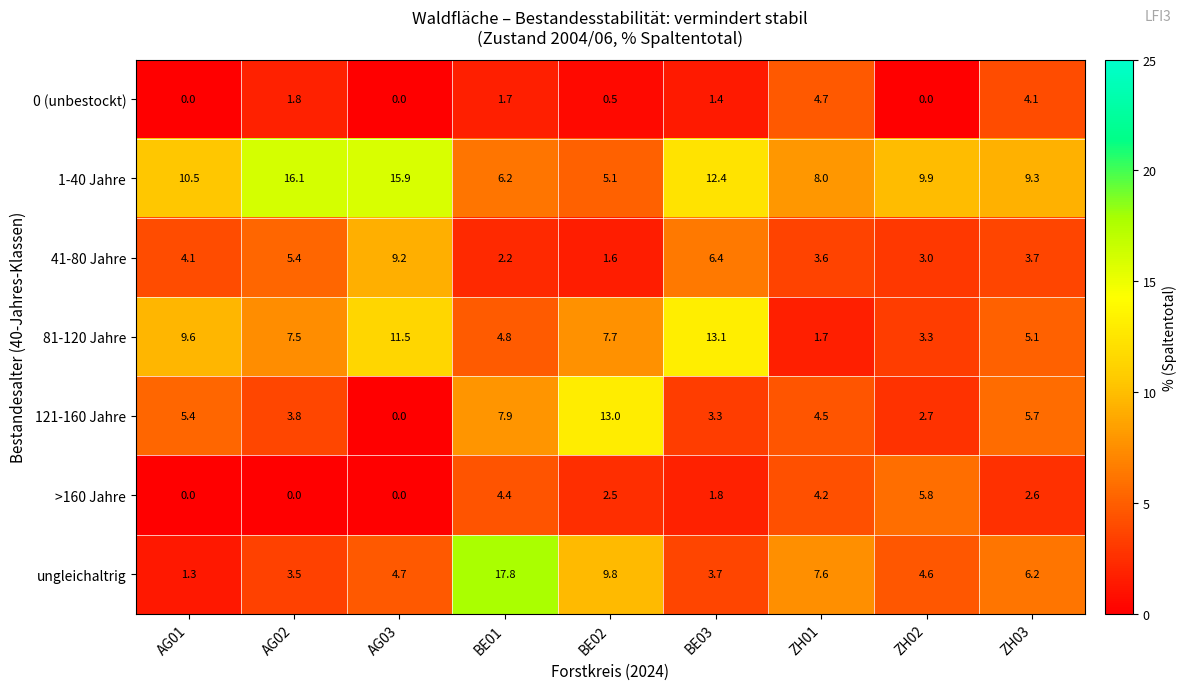

How many data points in 121-160 Jahre are less than 4?

4